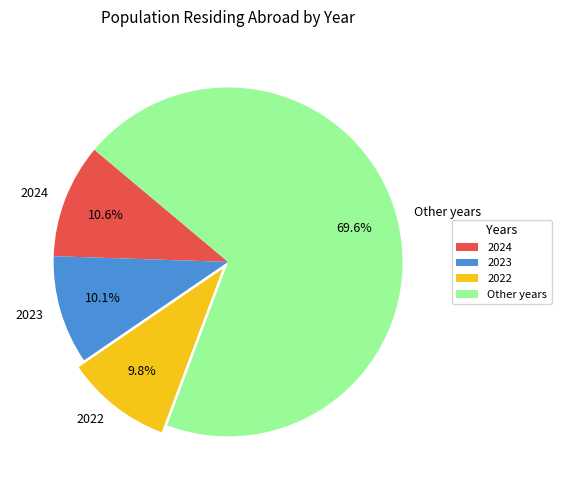

Which slice is the largest?

Other years